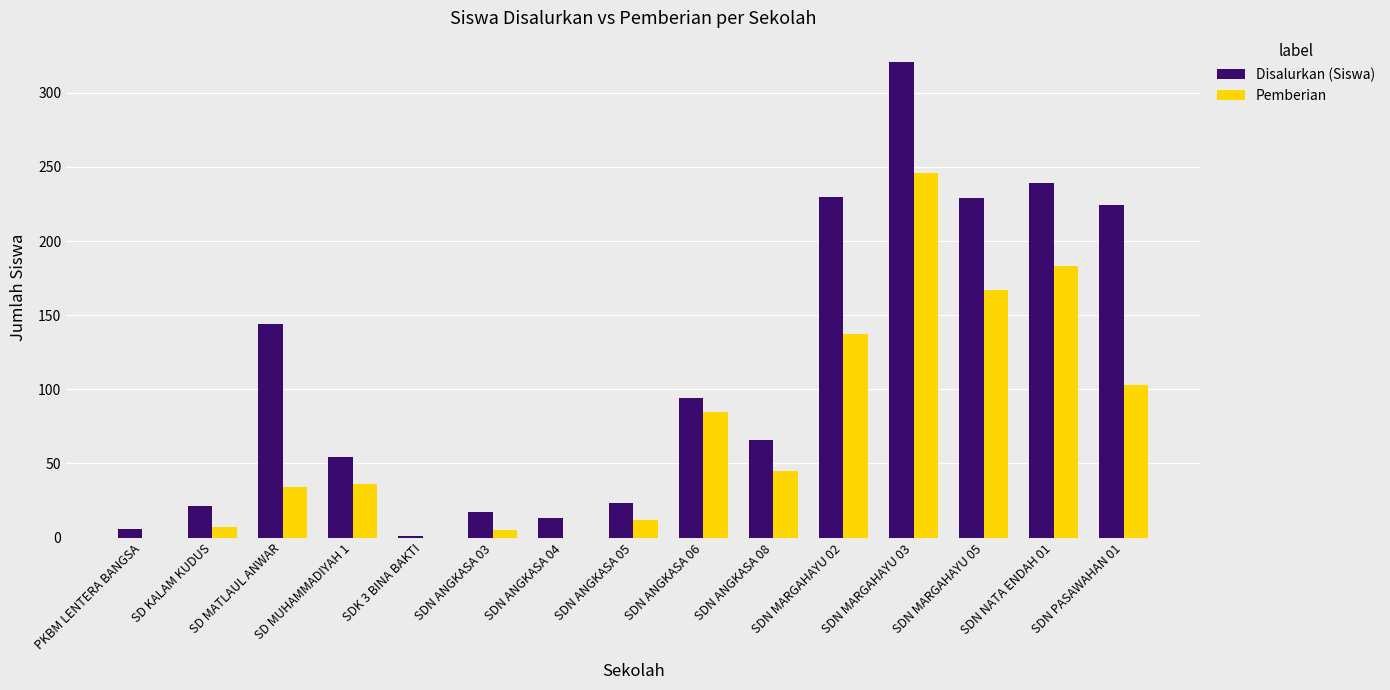

Which label corresponds to the largest value in the chart?

SDN MARGAHAYU 03